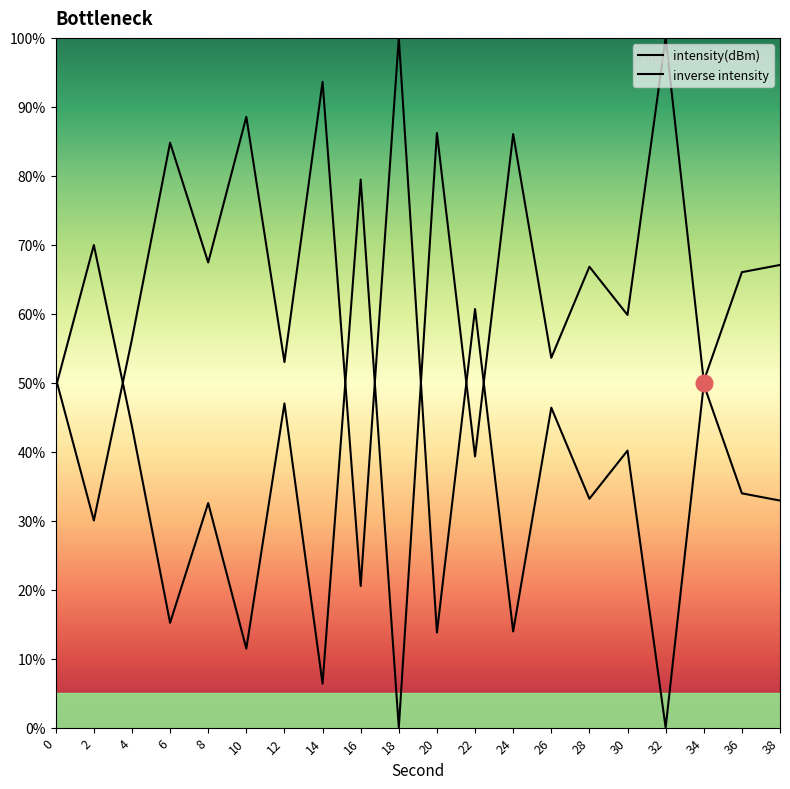

Is it true that inverse intensity equals 52.4 at 36?

False